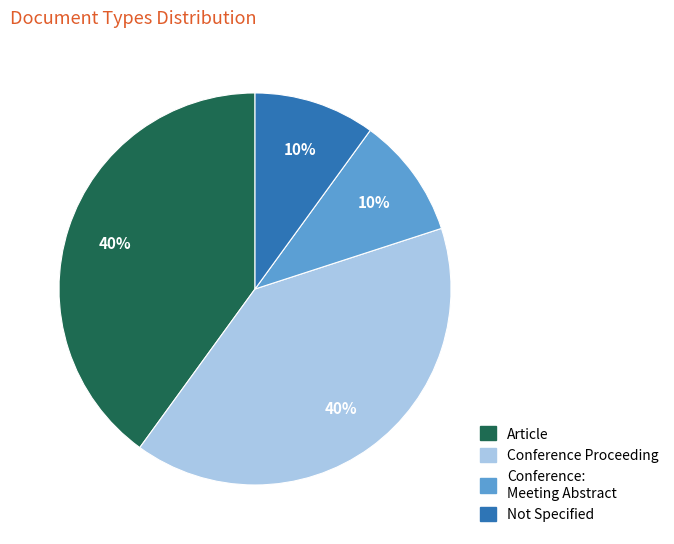

To the nearest percent, what is the difference between the largest and smallest slice percentages?

30%